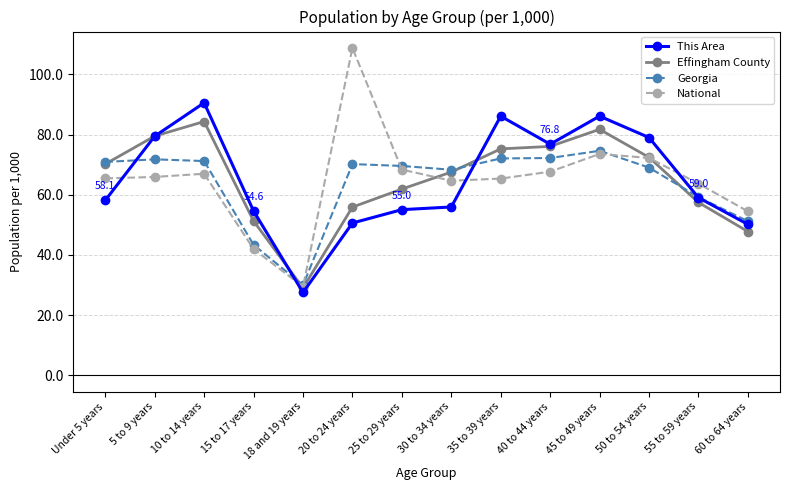

Is the value of Effingham County at 10 to 14 years greater than the value of This Area at 5 to 9 years?

Yes